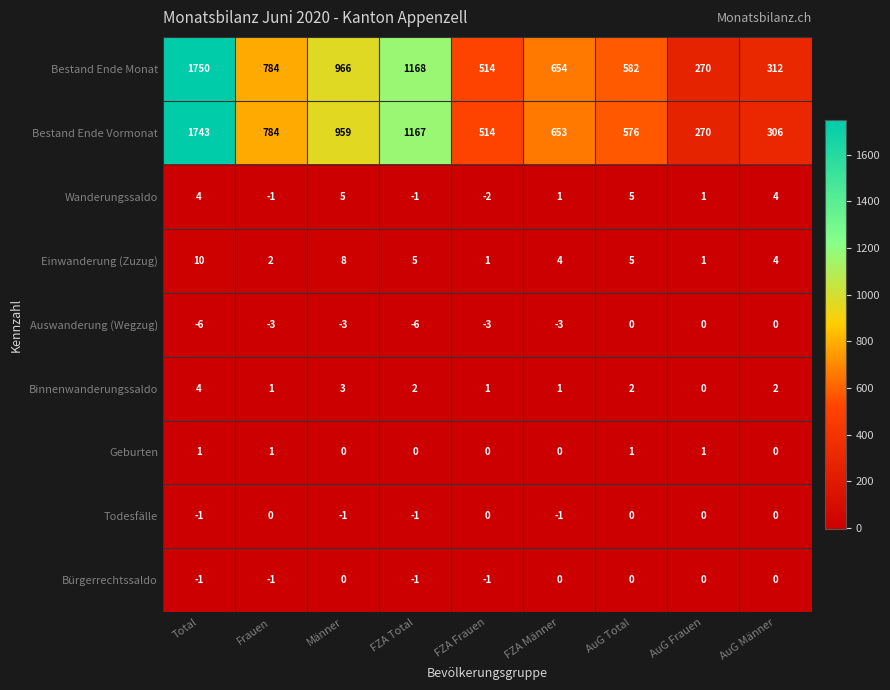

The Bestand Ende Vormonat series shows 959 at Männer. True or false?

True